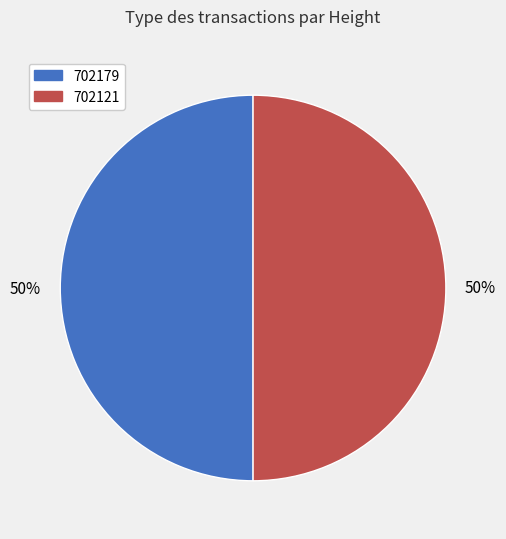

Is the sum of 702121 and 702179 greater than half?

Yes